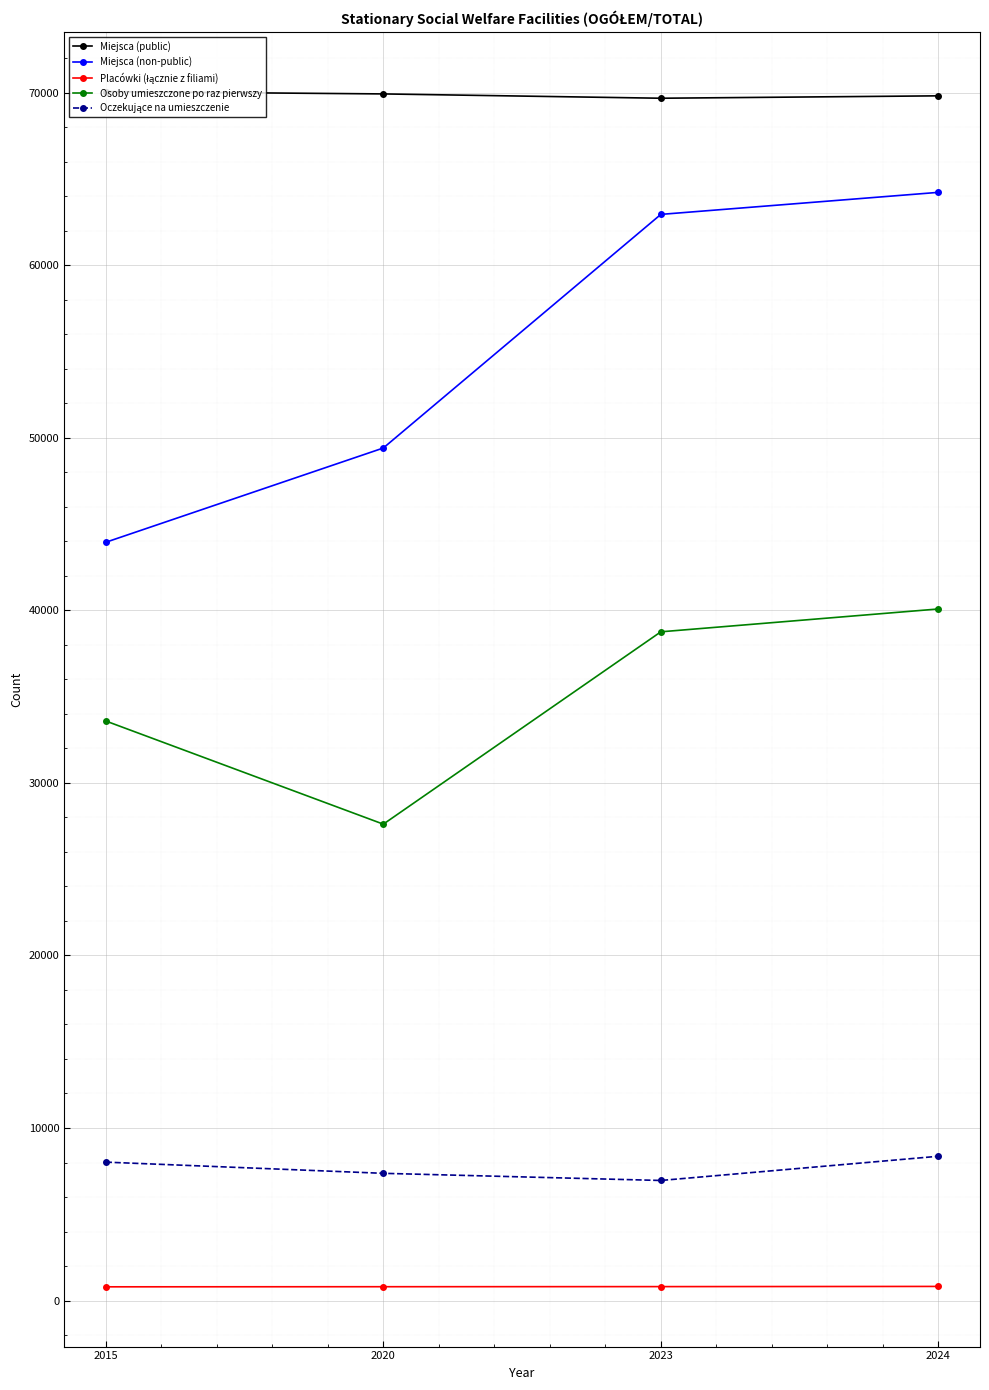

The Osoby umieszczone po raz pierwszy series shows 56096 at 2015. True or false?

False